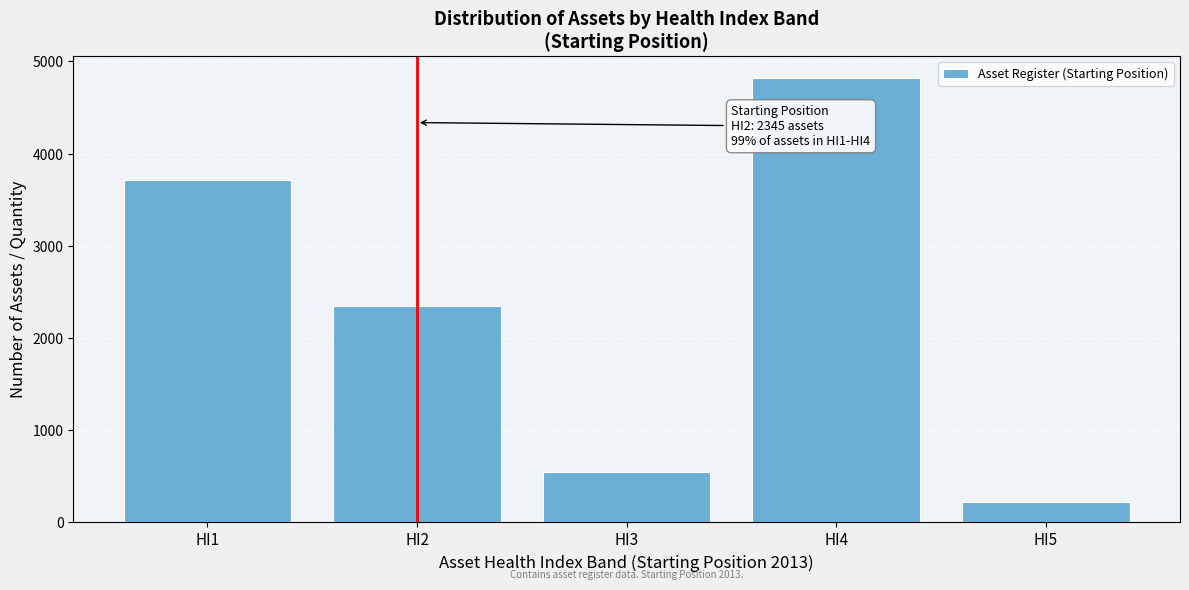

Reading left to right, transcribe all the data shown in this chart.

3717.1	2345.1	547.0	4817.7	219.7